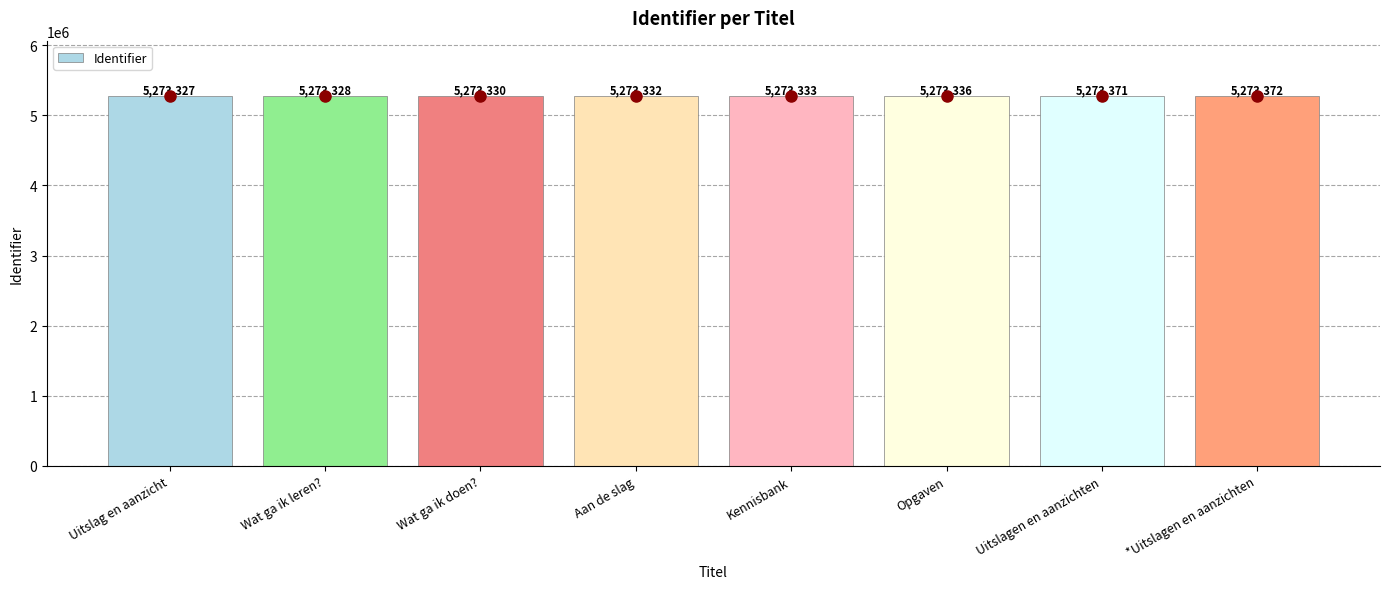

What is the average value?

5273341